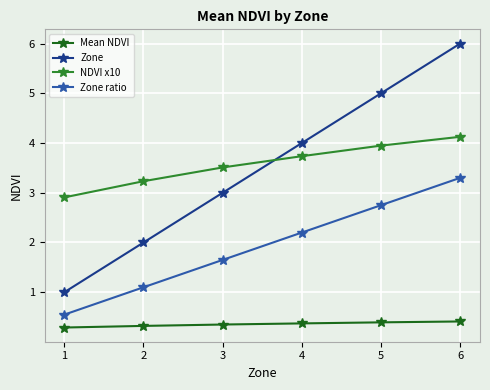

Reading left to right, list all the values displayed in this chart.

Mean NDVI: 0.3	0.3	0.4	0.4	0.4	0.4
Zone: 1.0	2.0	3.0	4.0	5.0	6.0
NDVI x10: 2.9	3.2	3.5	3.7	3.9	4.1
Zone ratio: 0.6	1.1	1.7	2.2	2.8	3.3